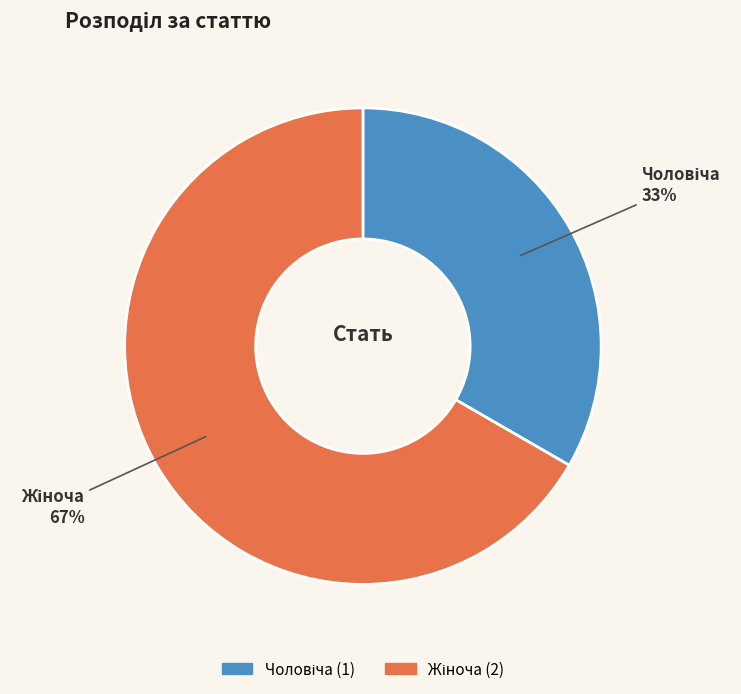

To the nearest percent, what is the average slice percentage?

50%